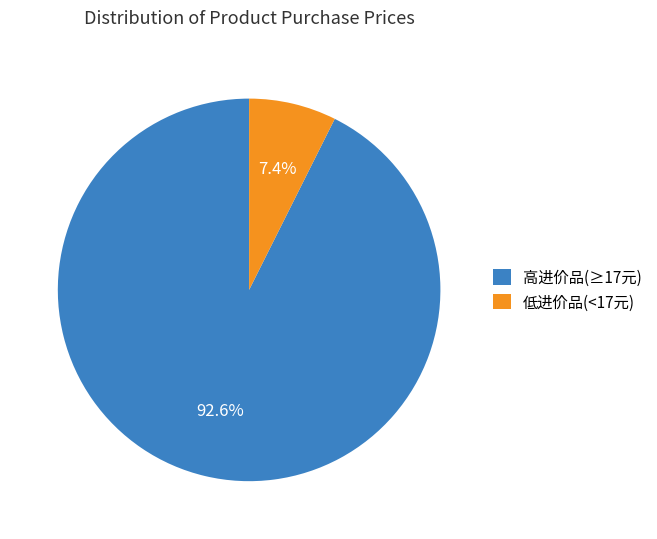

Does 高进价品(≥17元) represent more than half of the total?

Yes